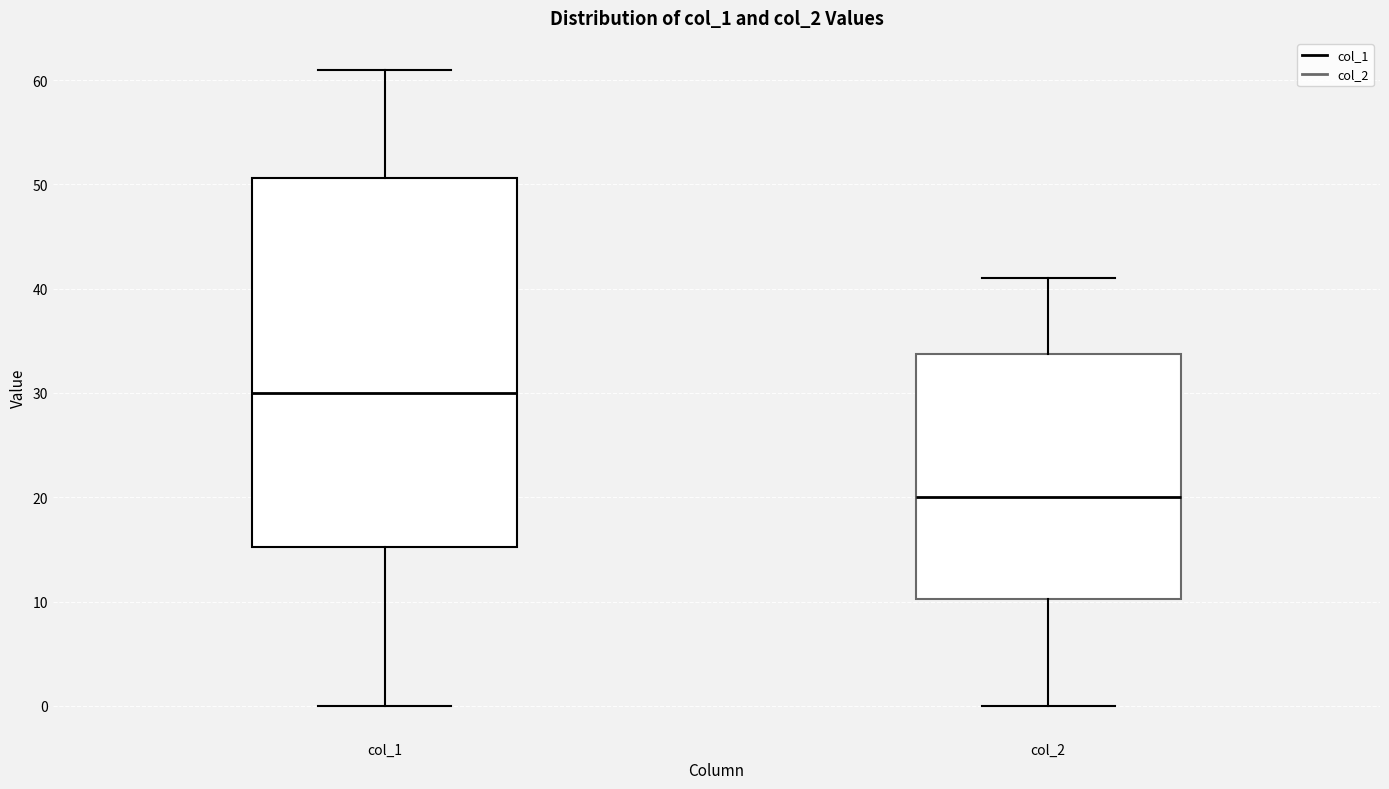

Comparing the boxes themselves (not the whiskers), which one is the tallest?

col_1